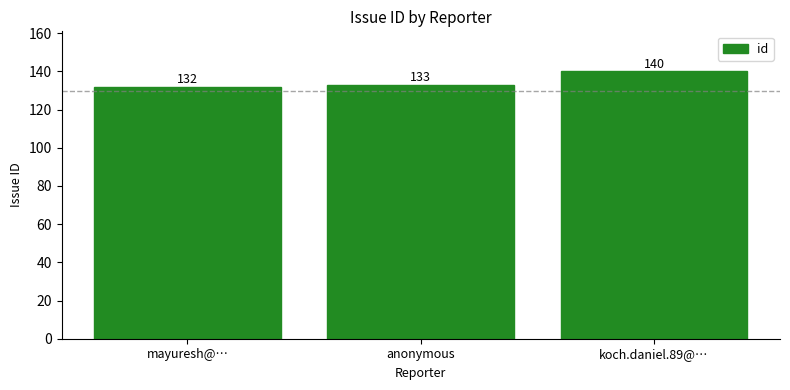

How many series are shown in this chart?

1